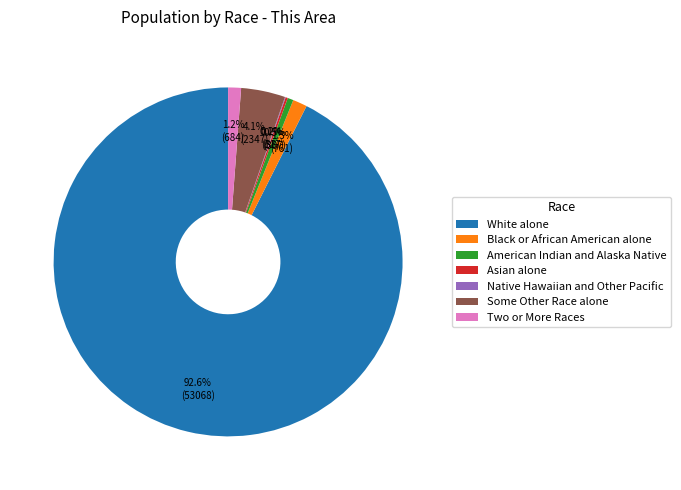

The Black or African American alone slice represents 1% of the pie. True or false?

True